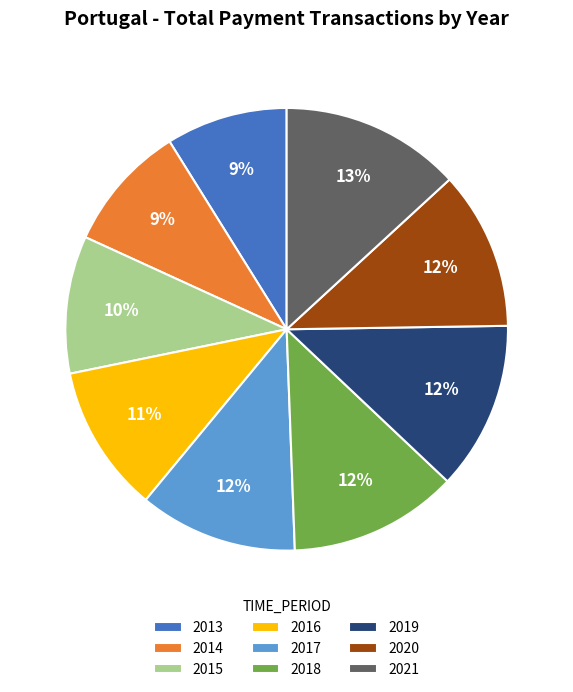

Which slice is the largest?

2021